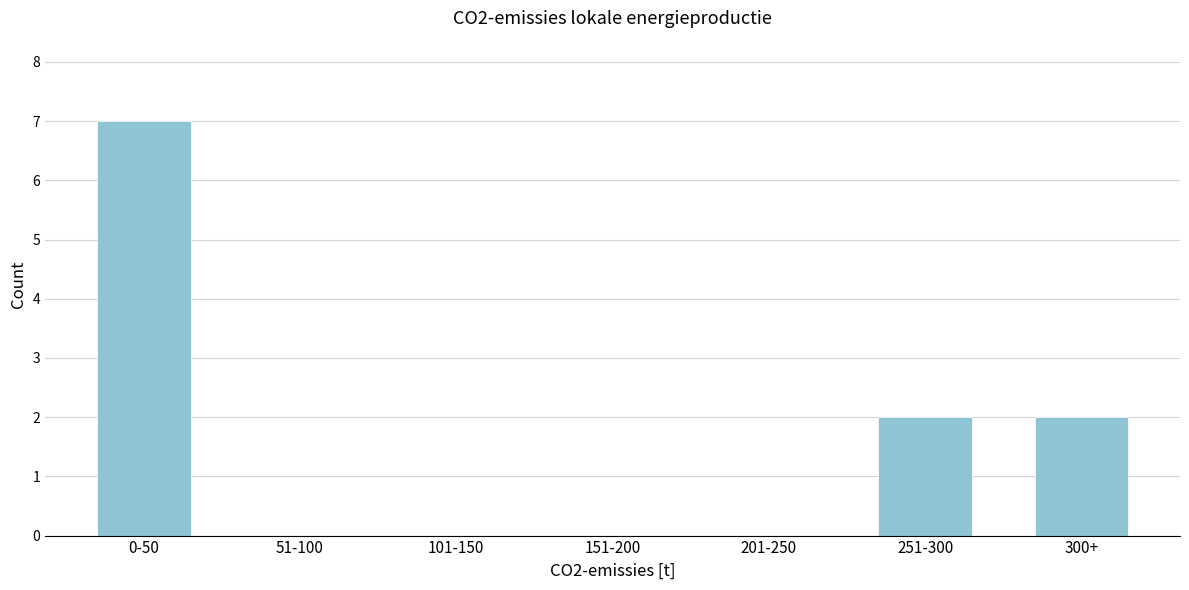

Reading left to right, what are all the values shown in this chart?

0-50=7	51-100=0	101-150=0	151-200=0	201-250=0	251-300=2	300+=2